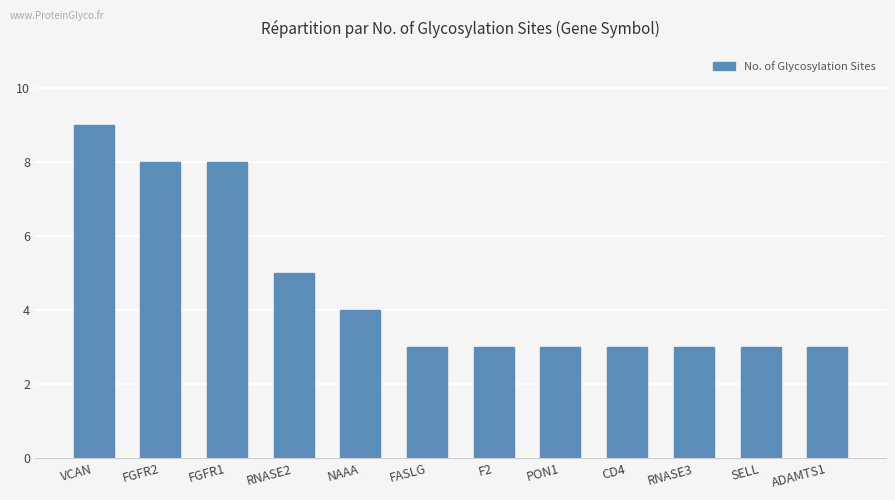

What value does the data have at RNASE2?

5